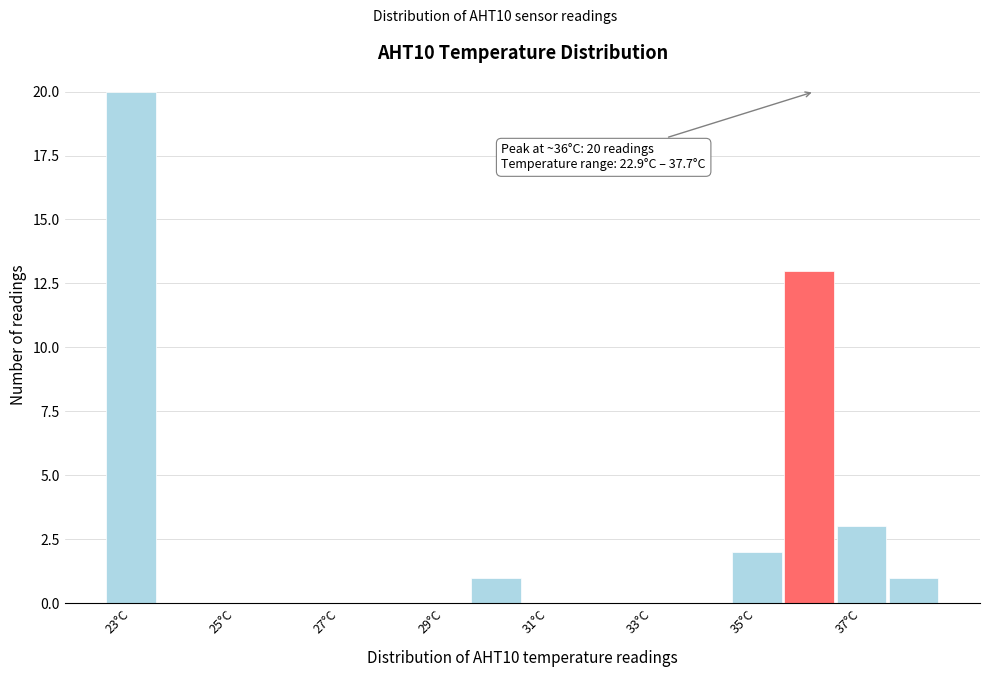

Which range on the x-axis has the tallest bar?

22.4 to 23.4